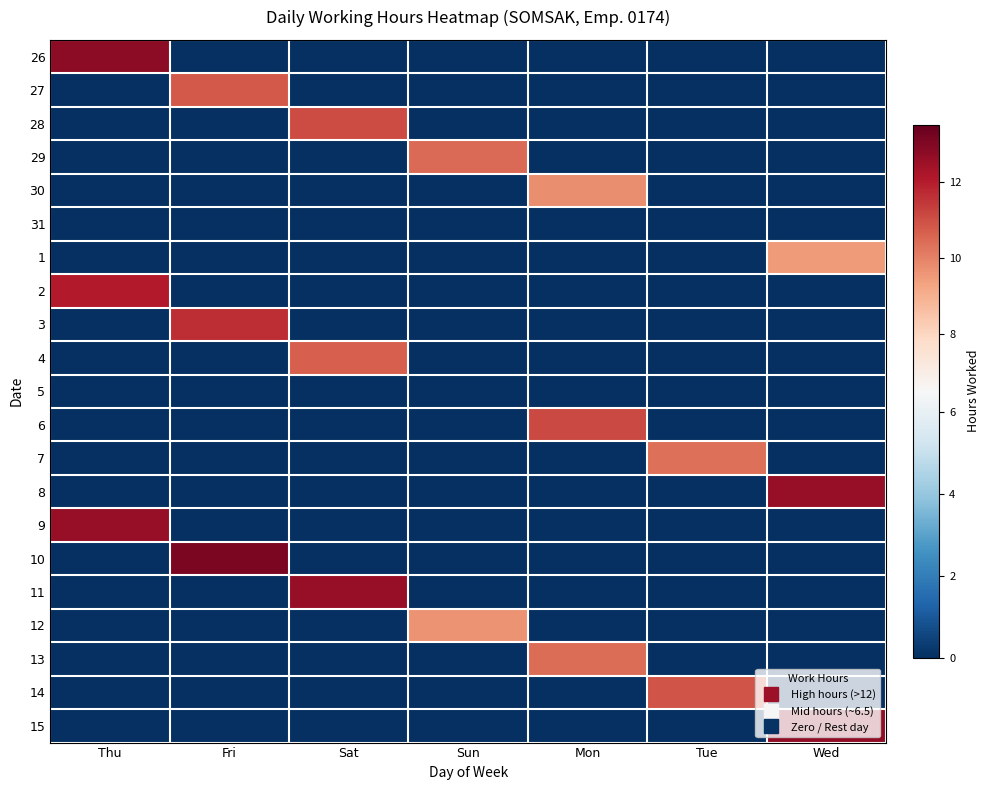

What is the greatest value displayed?

13.1